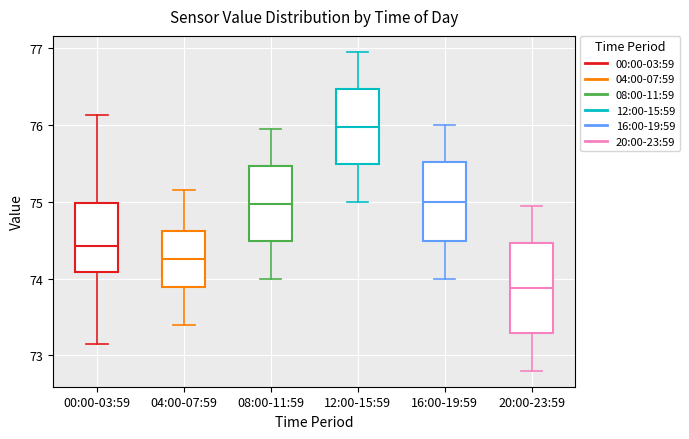

Where does the upper whisker of the box for 20:00-23:59 end on the y-axis? The values are not printed on the chart, so give them approximately, as read against the axis.

75.0